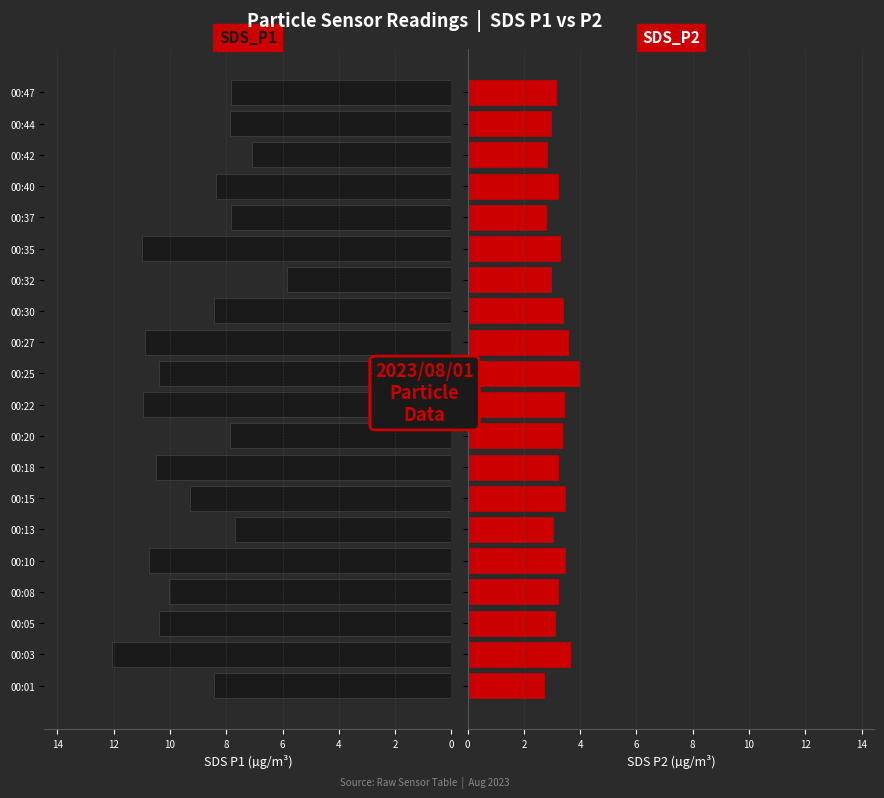

Is it true that SDS_P1 equals 5.6 at 00:27?

False